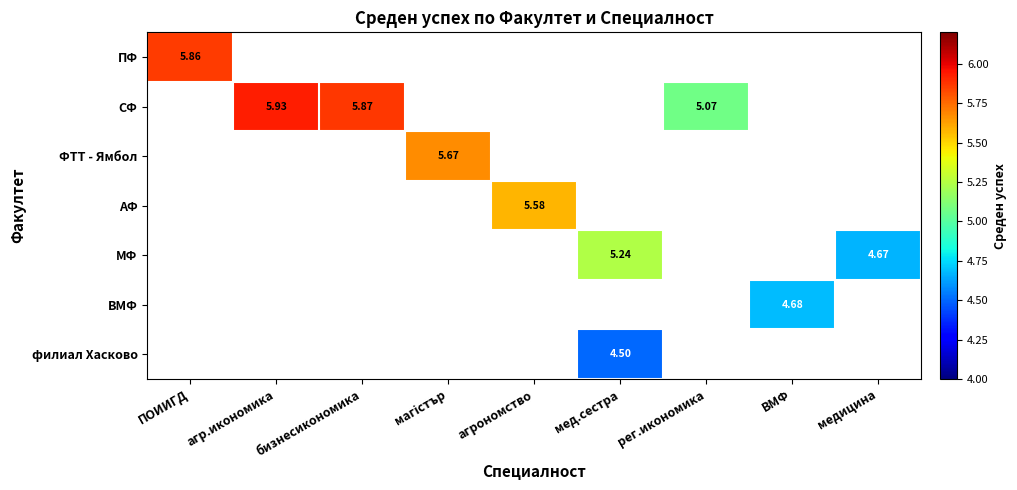

What is the approximate value of ПФ at ПОИИГД?

5.9